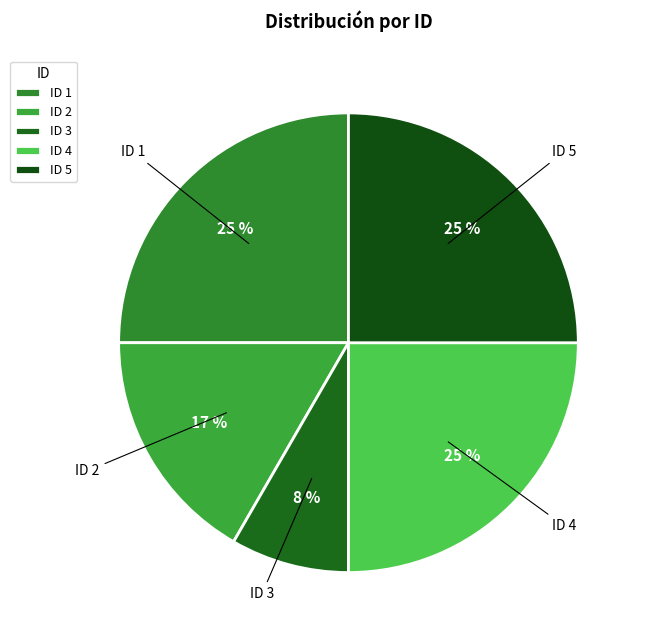

Which category has the smallest portion of the pie?

ID 3